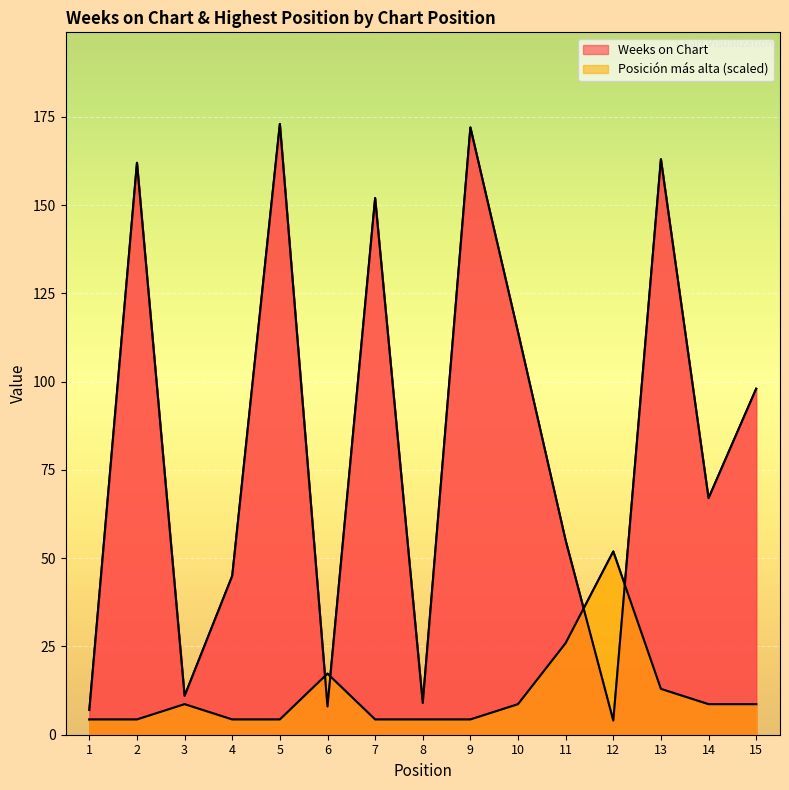

Where is the first local maximum for Posición más alta?

3